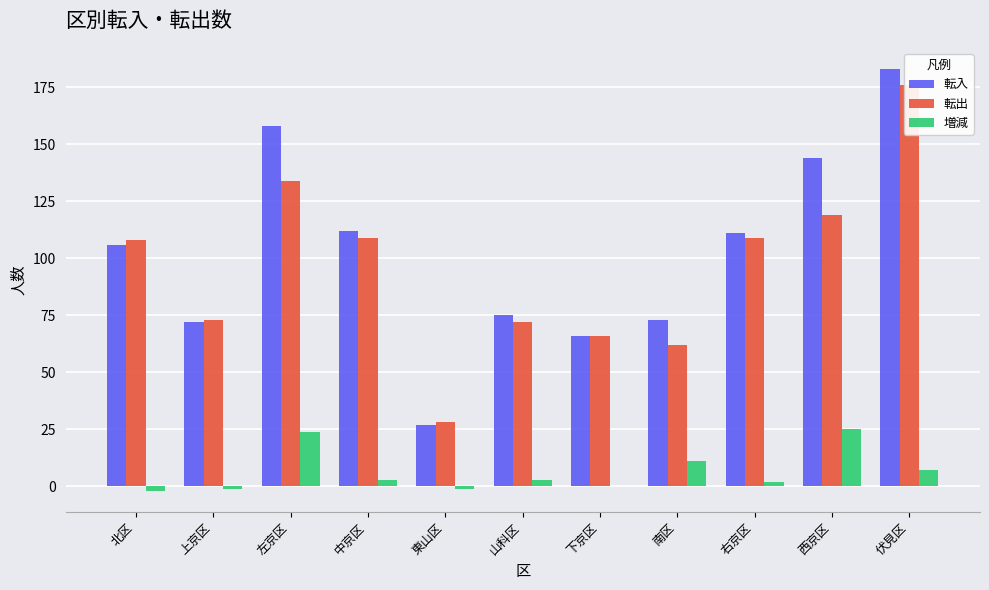

Which category has the highest value in the 転出 series?

伏見区